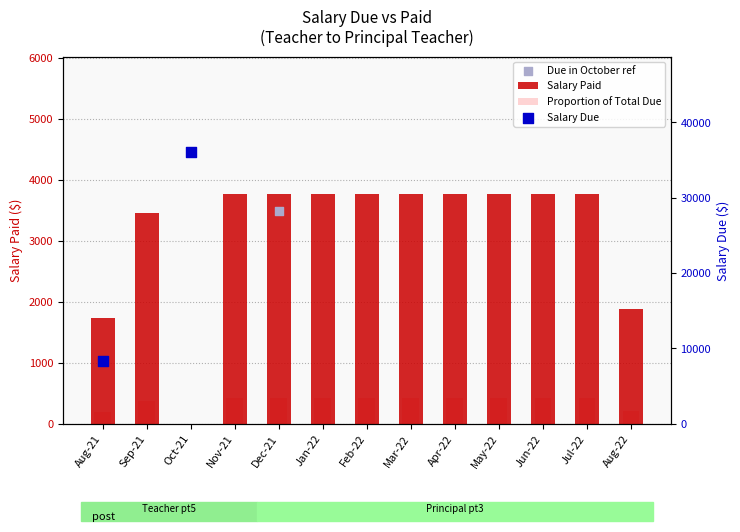

What is the change in value from Sep-21 to Jan-22?

+311.5